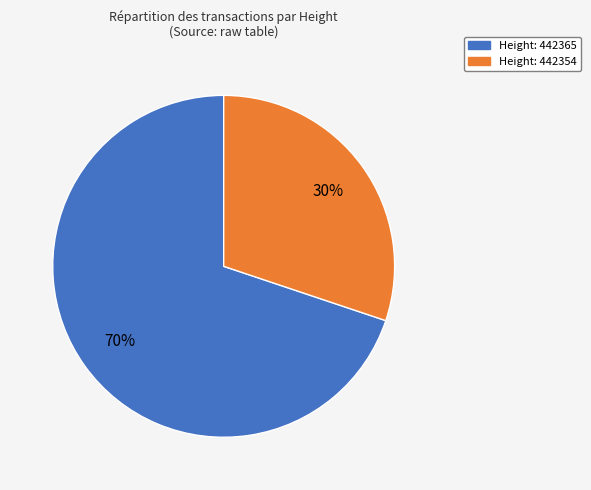

To the nearest percent, what is the difference between the largest and smallest slice percentages?

40%